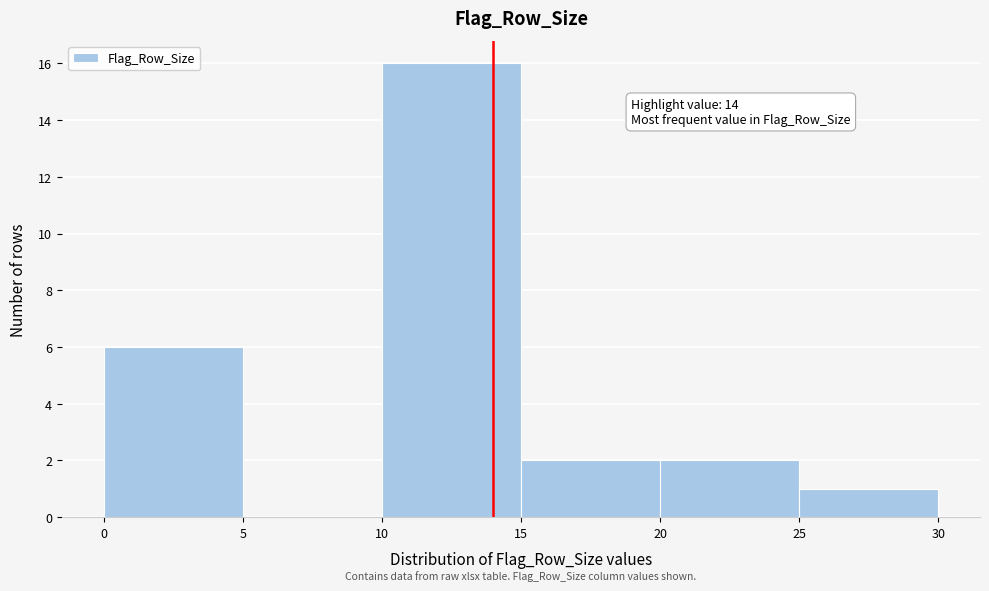

Over which range of the x-axis is the bar tallest?

10 to 15